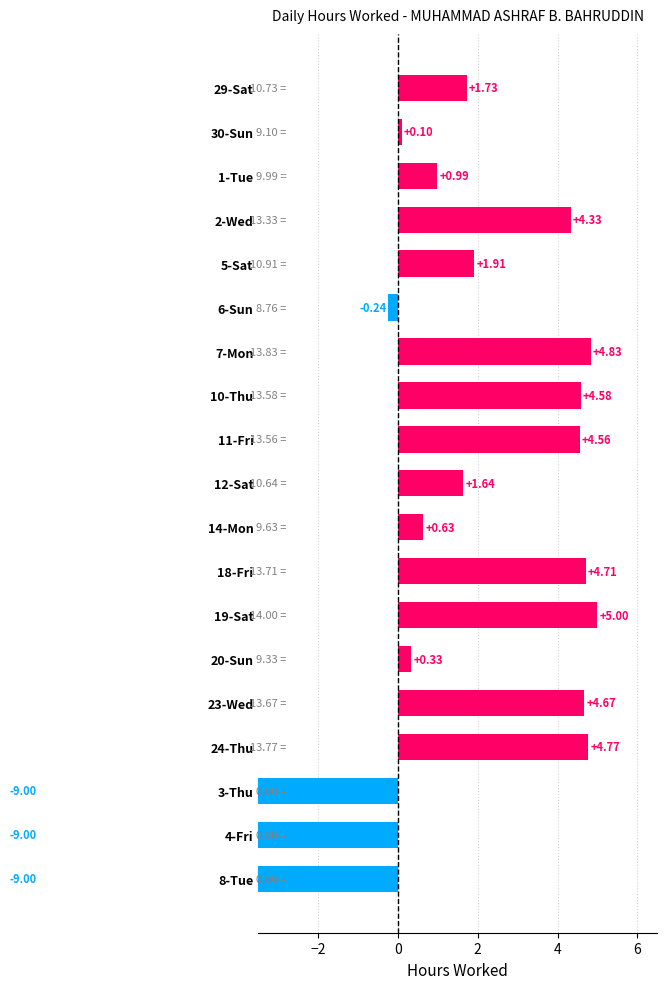

What is the minimum value shown in the chart?

-9.0